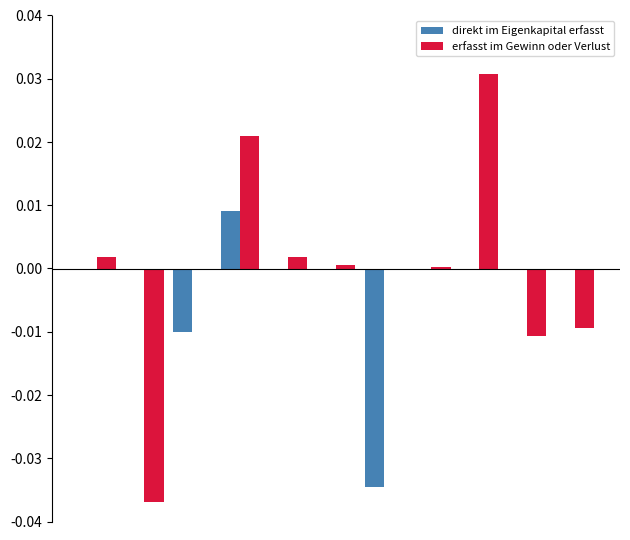

What are all the series names shown in the legend?

direkt im Eigenkapital erfasst, erfasst im Gewinn oder Verlust